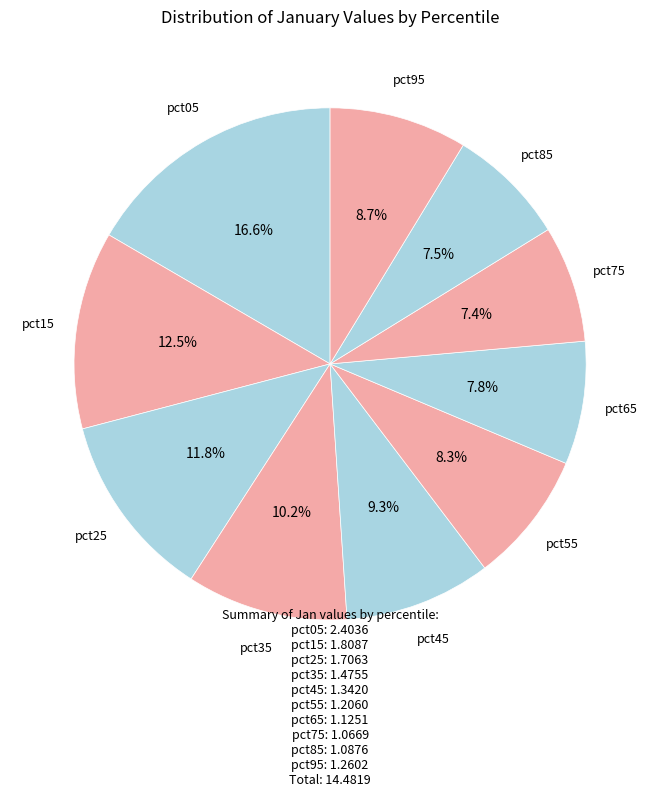

Count the number of slices in the pie.

10